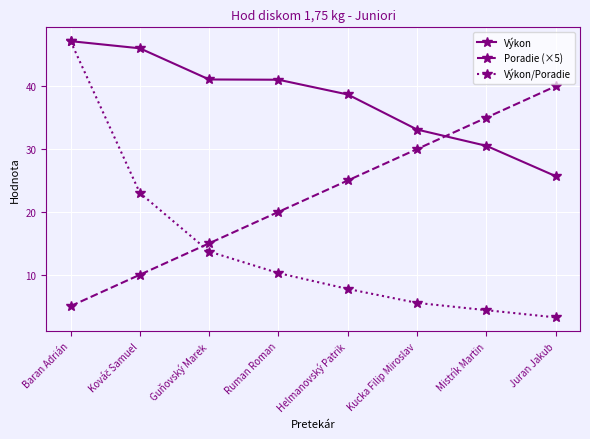

True or false: Výkon has more than 1 interior local peaks.

False